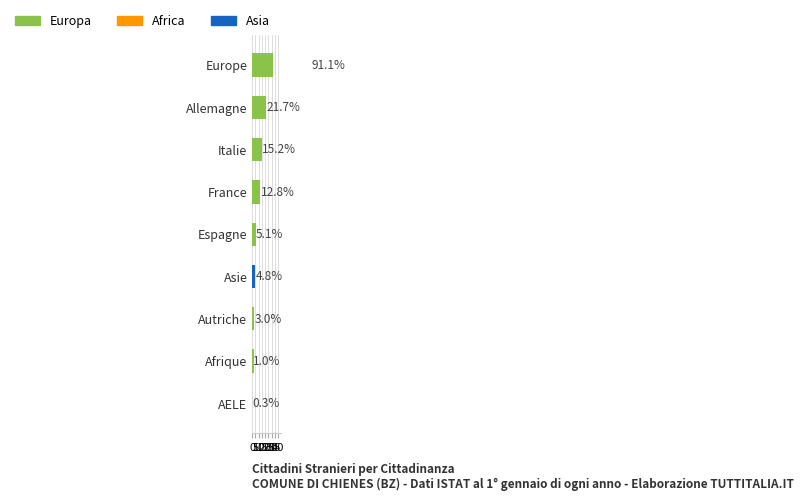

What is the total value across all series at Italie?

15.2